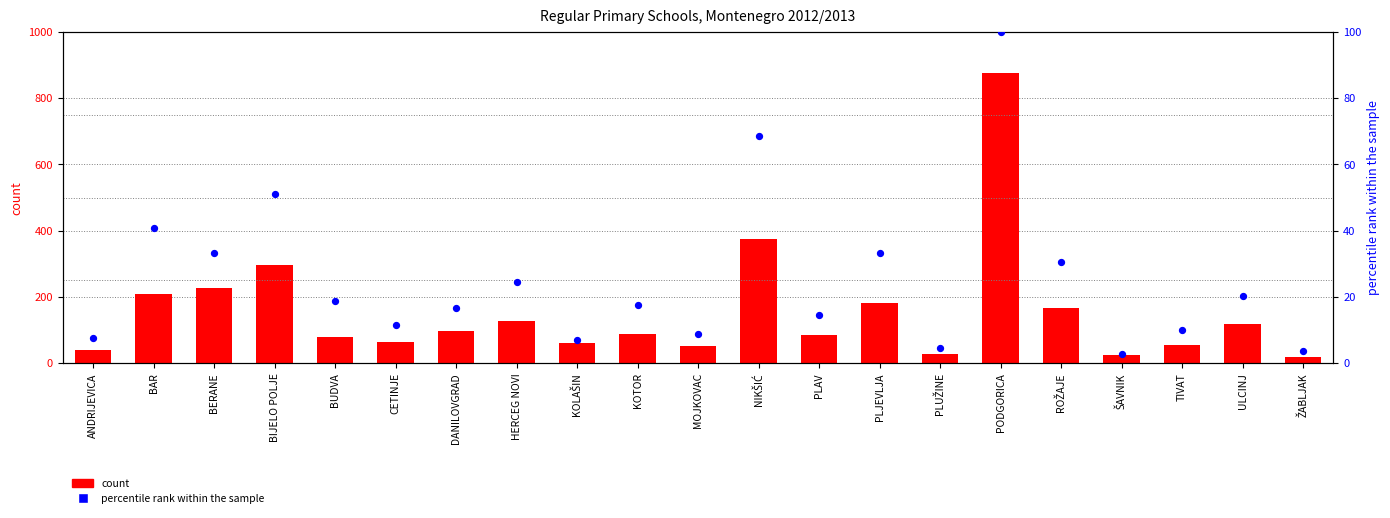

Which series has the largest total across all categories?

count